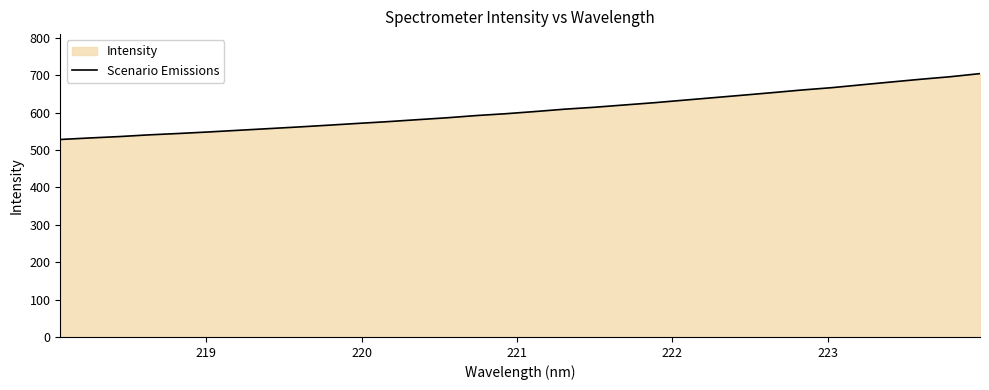

Reading right to left, list all the values displayed in this chart.

704.8	696.5	689.7	682.3	674.8	667.2	661.0	653.9	647.0	640.3	633.6	626.8	620.8	614.8	609.6	603.3	597.4	592.5	586.4	581.3	576.1	571.4	566.5	561.9	557.5	553.1	548.6	544.6	540.9	536.3	532.6	528.5